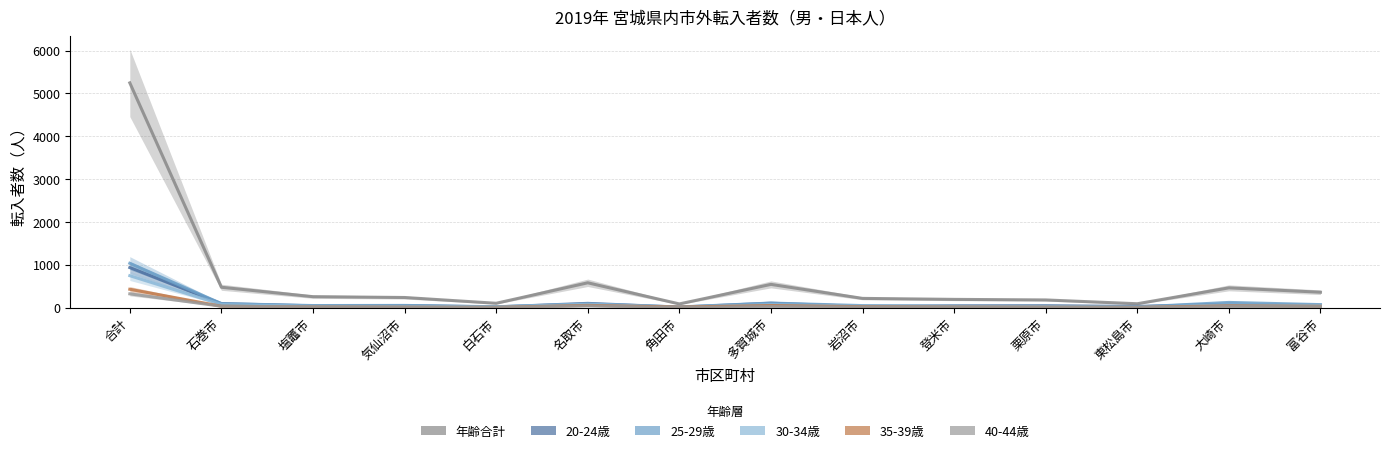

Is the value of 40-44歳 at 石巻市 greater than the value of 35-39歳 at 富谷市?

Yes